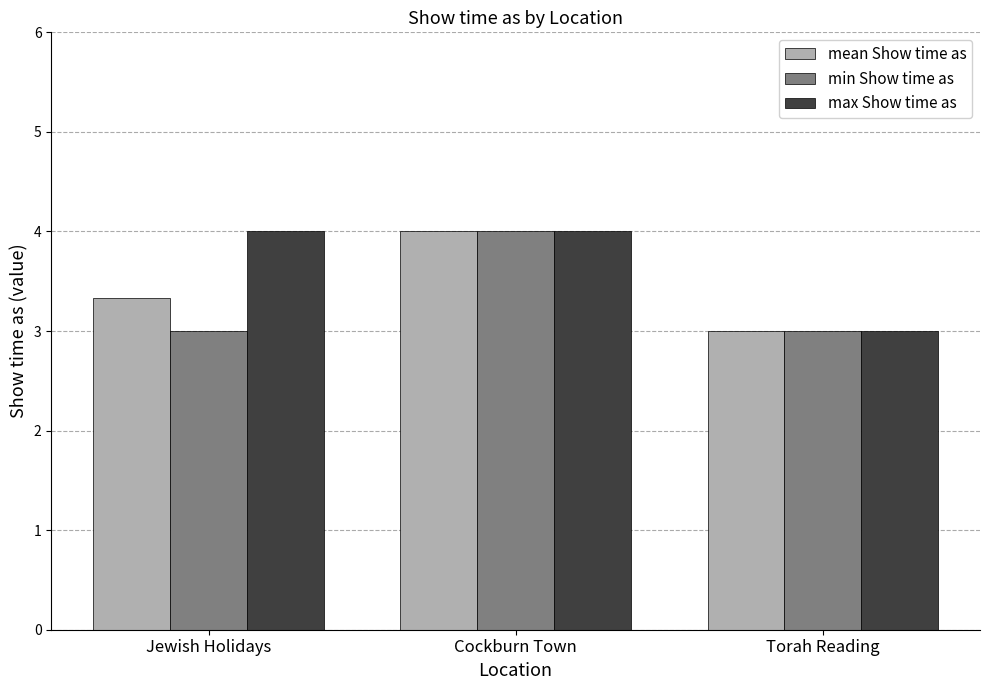

What is the sum of the mean Show time as values at Jewish Holidays and Torah Reading?

6.3